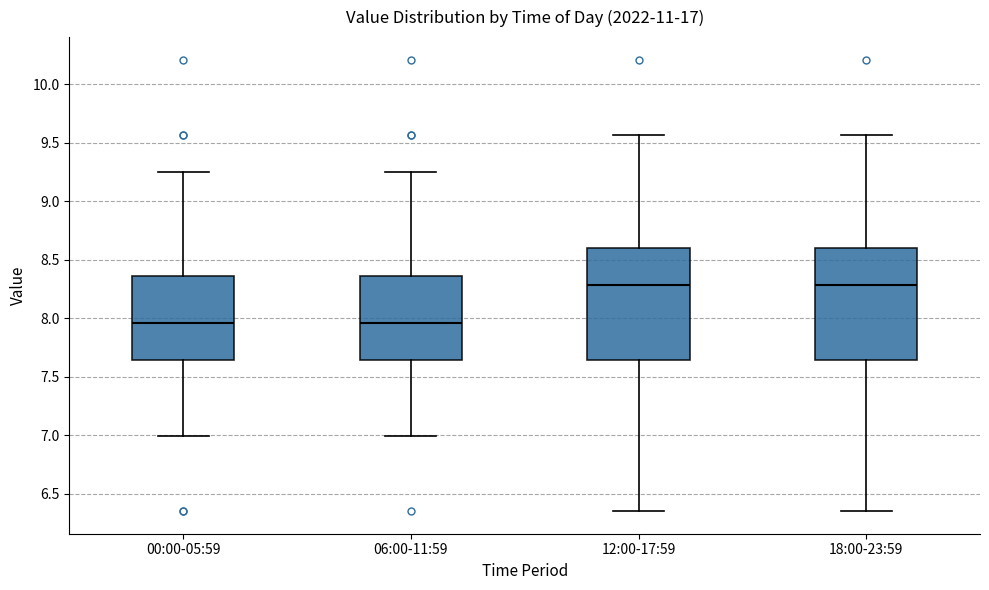

Reading left to right, read every box against the y-axis: the position of its median line, the range the box covers, and the ends of its whiskers. The values are not printed on the chart, so give them approximately, as read against the axis.

00:00-05:59: median 7.95, box 7.65 to 8.35, whiskers 7.00 to 9.25
06:00-11:59: median 7.95, box 7.65 to 8.35, whiskers 7.00 to 9.25
12:00-17:59: median 8.30, box 7.65 to 8.60, whiskers 6.35 to 9.55
18:00-23:59: median 8.30, box 7.65 to 8.60, whiskers 6.35 to 9.55